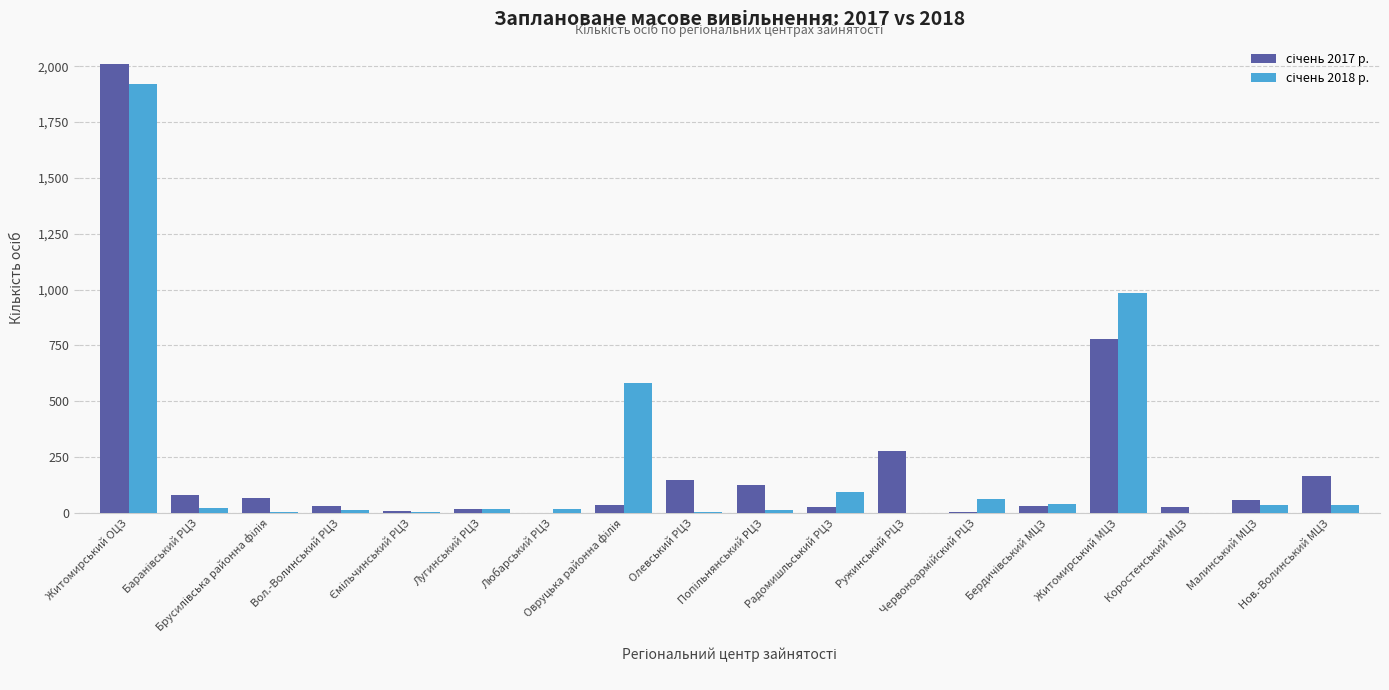

What is the maximum value shown in the chart?

2010